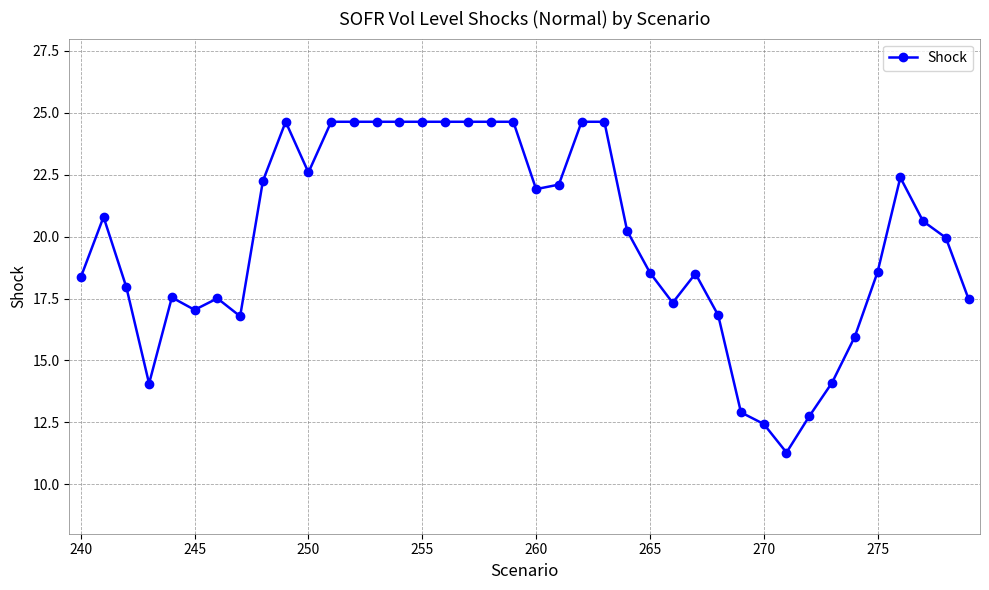

What is the smallest value displayed?

11.3